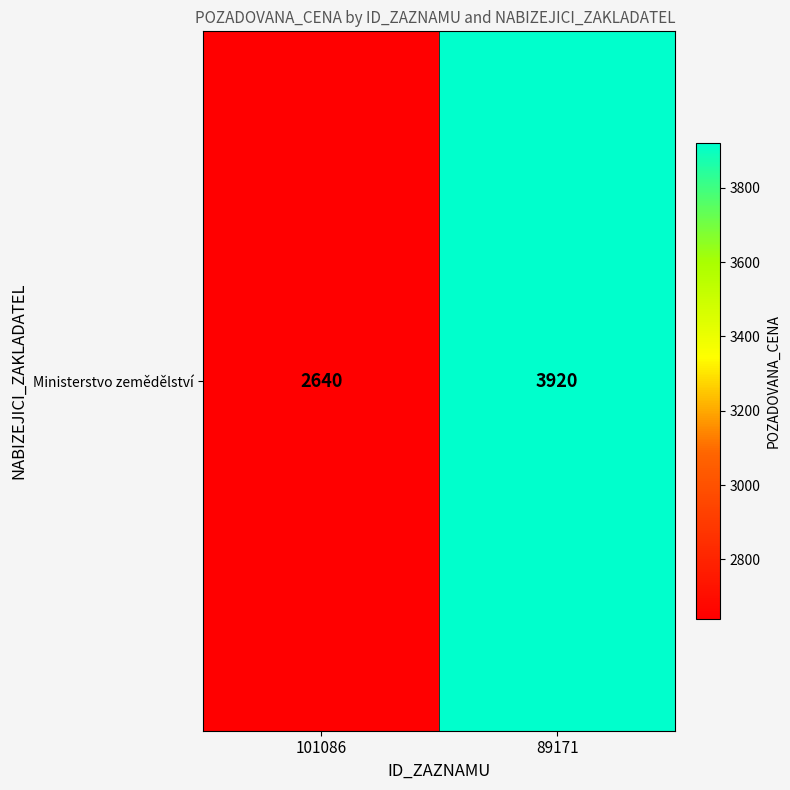

List the labels in order of value, largest first.

89171, 101086